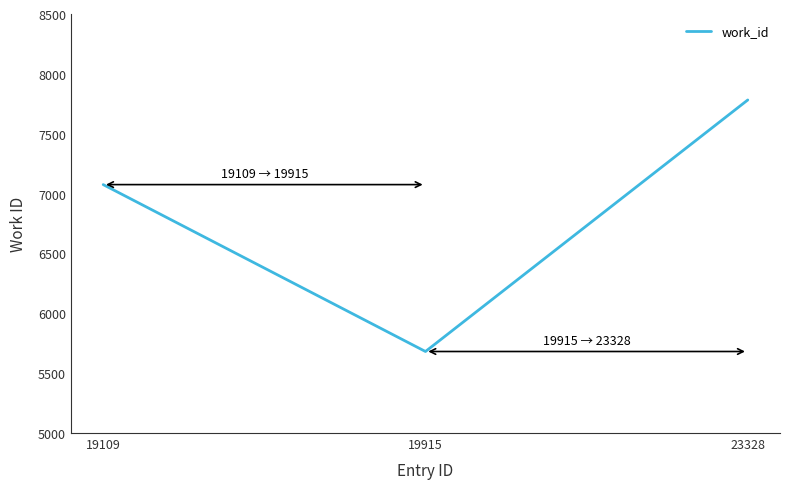

How many lines are shown in the chart?

1